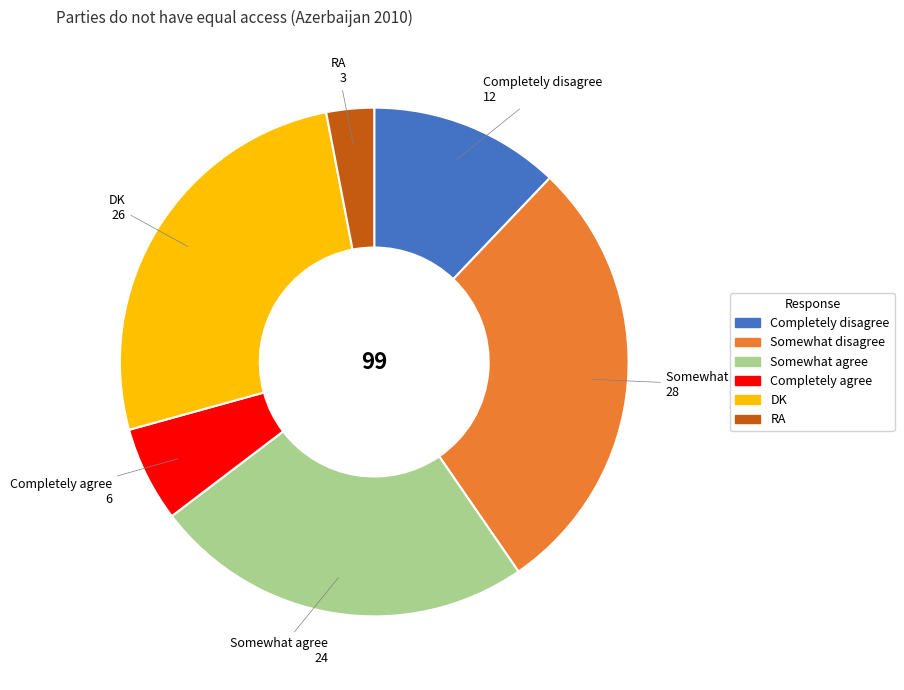

Is there any slice that represents more than half of the pie?

No